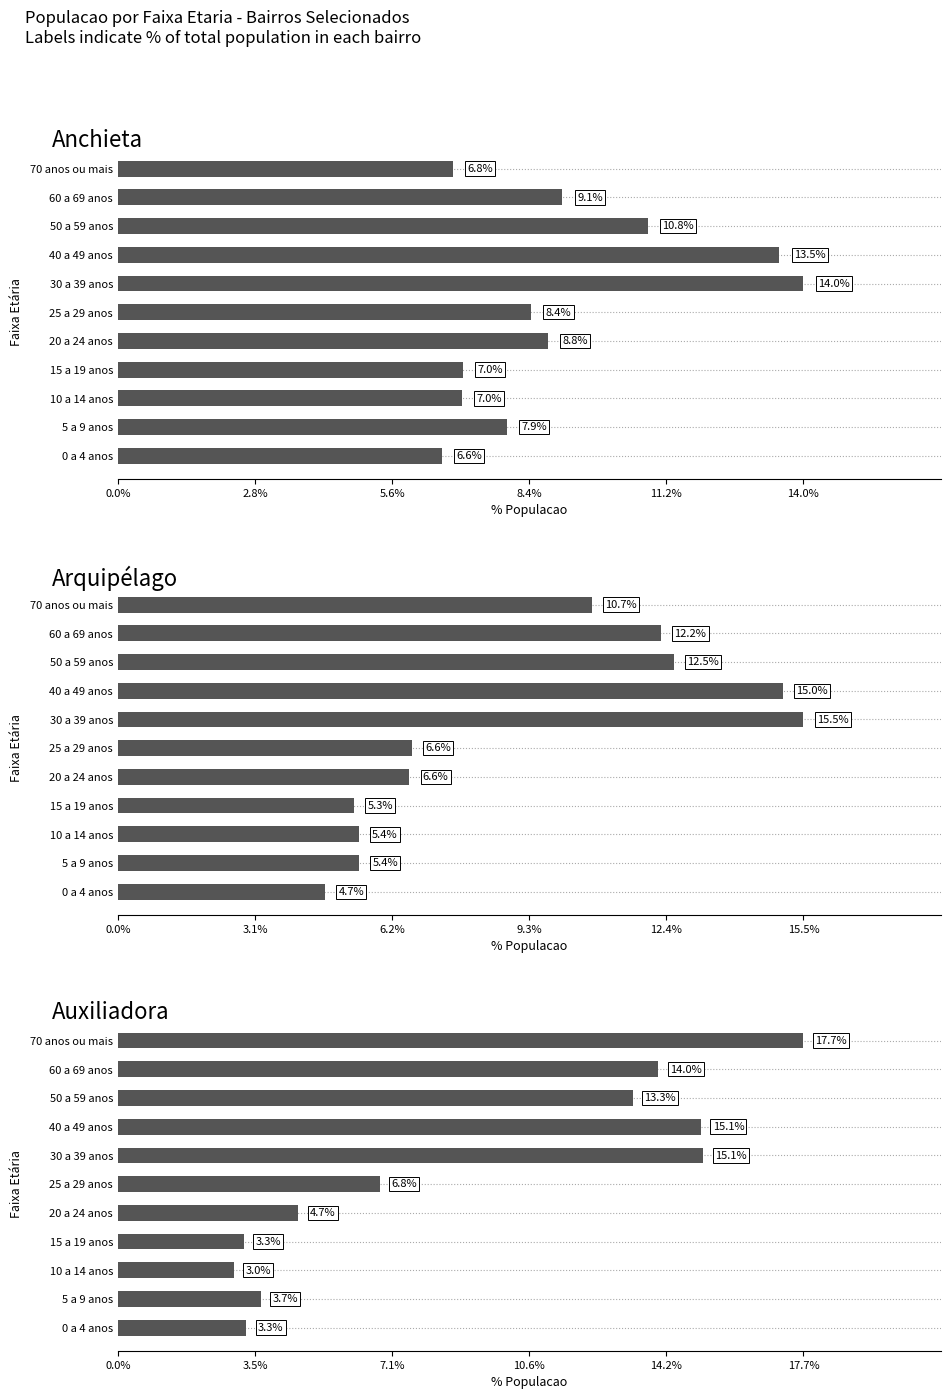

Which series has the largest total across all categories?

Anchieta (col_12)